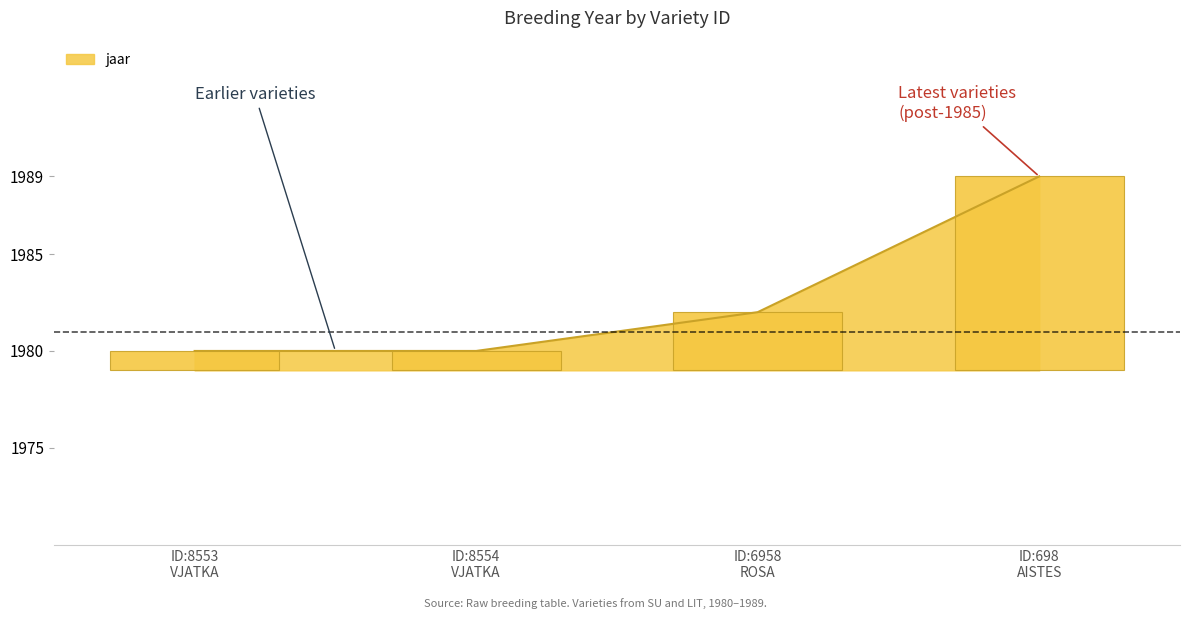

What is the minimum value for jaar?

1980